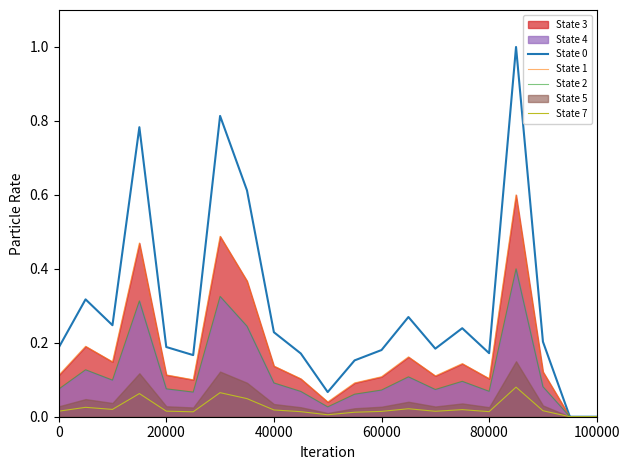

What is the average value of the State 0 series?

0.3